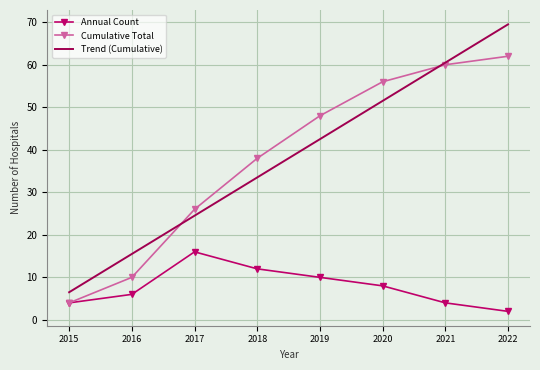

Read the Trend (Cumulative) value at 2020.

51.5